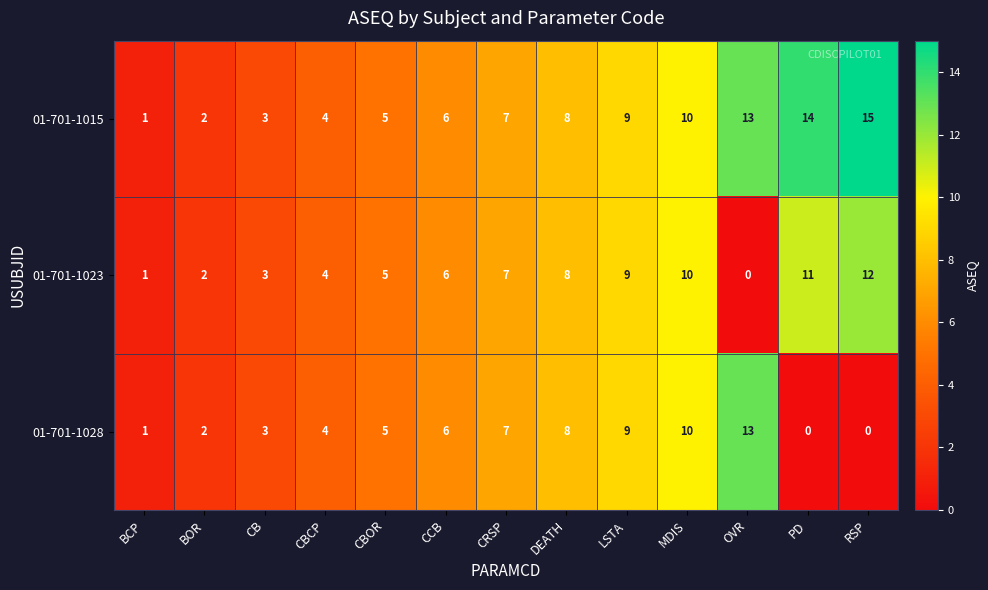

Is it true that 01-701-1015 equals 7 at CRSP?

True